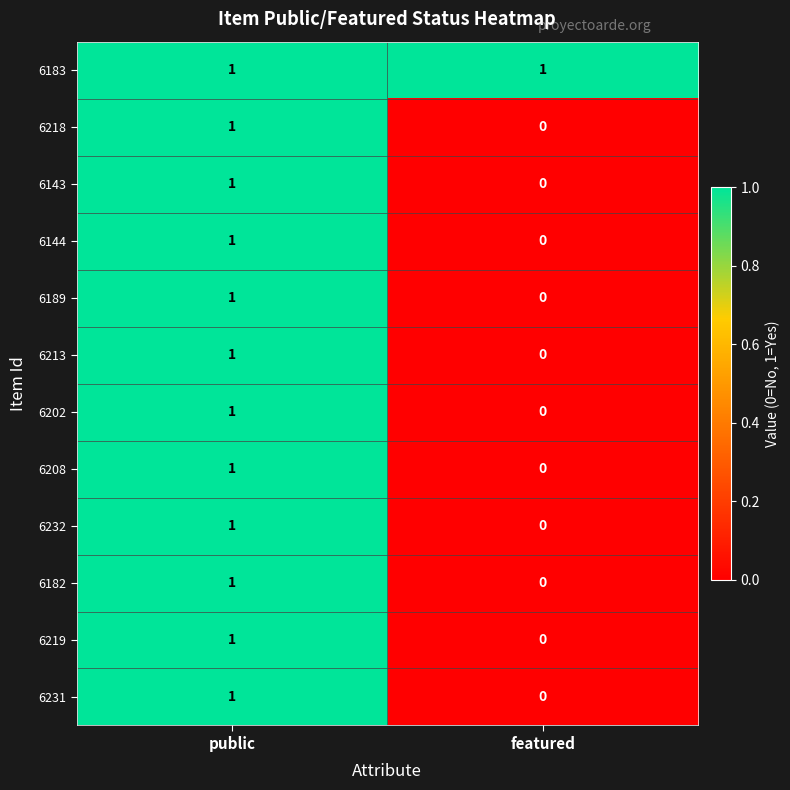

Rank the categories by 6202 value from lowest to highest.

featured, public